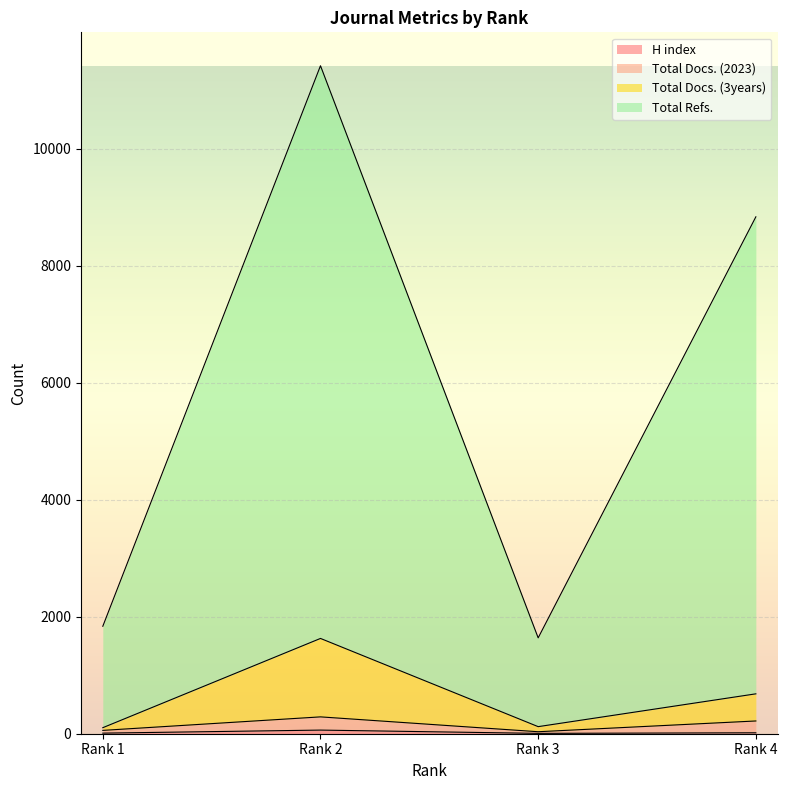

True or false: Total Docs. (3years) has more than 1 interior local peaks.

False